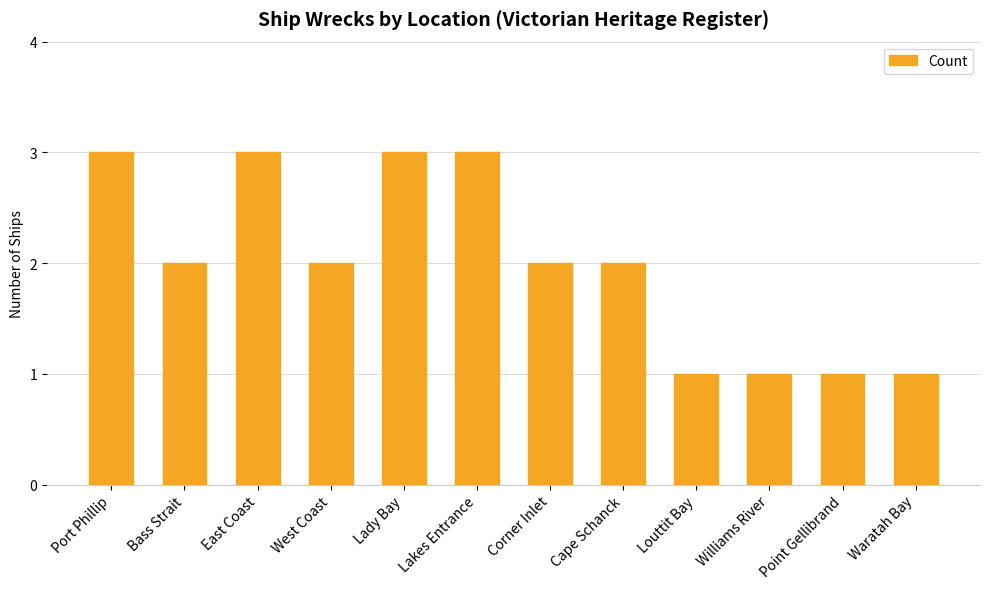

Does the chart contain stacked bars?

No